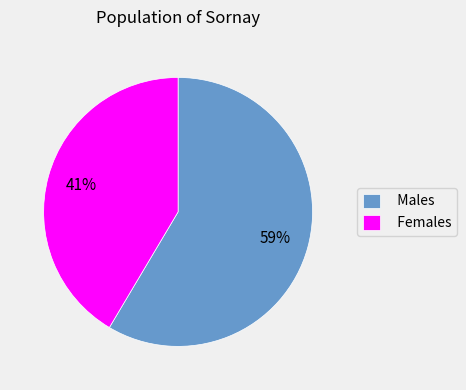

Rank the categories by value from lowest to highest.

Females, Males